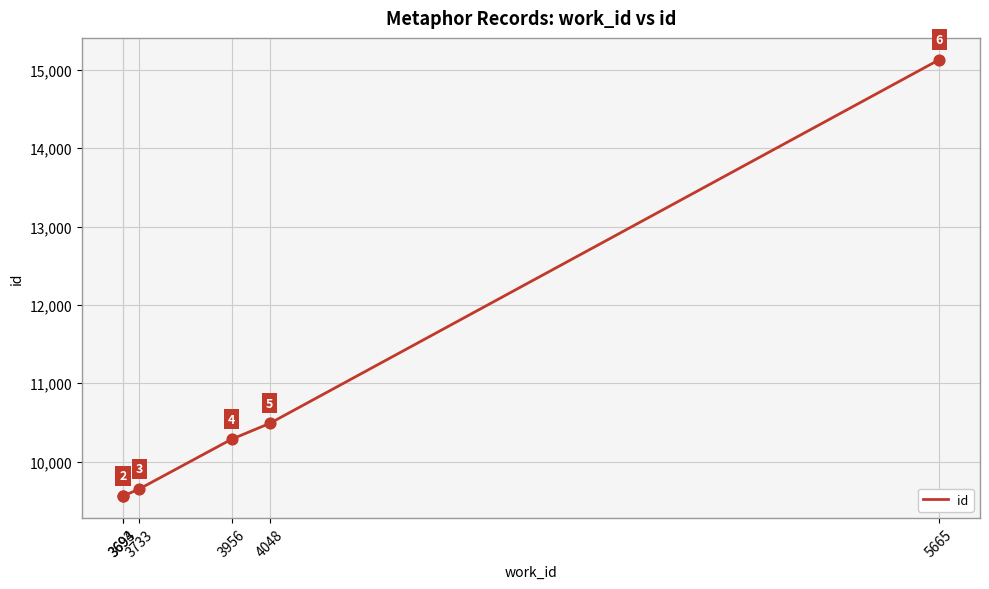

Between 3956 and 3693, which is larger?

3956